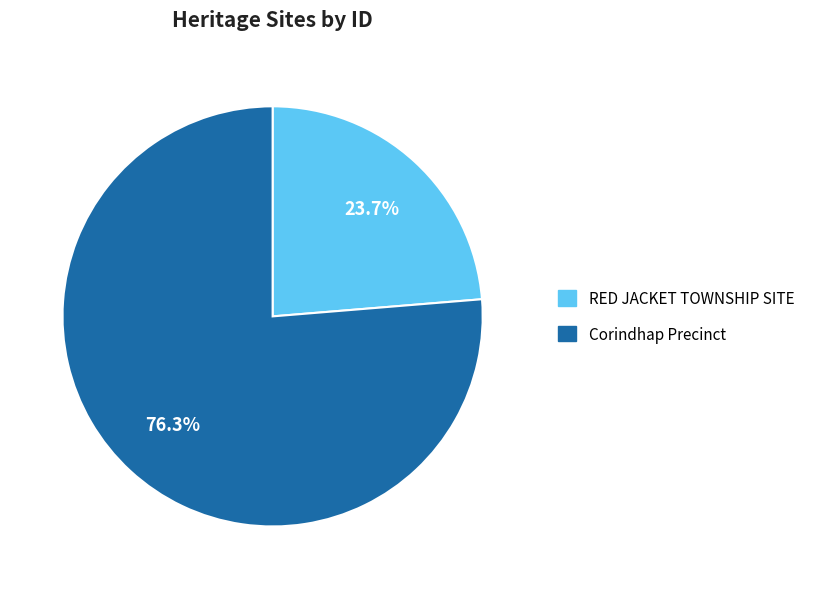

The RED JACKET TOWNSHIP SITE slice represents 17% of the pie. True or false?

False